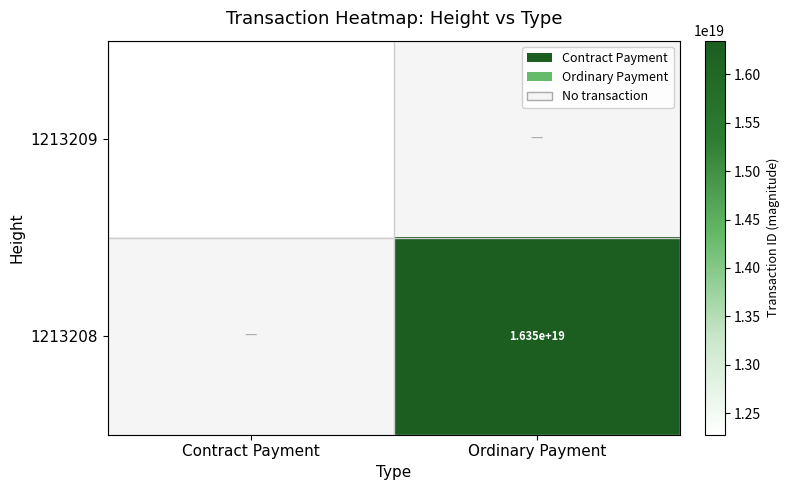

At which category does the chart reach its minimum across all series?

Ordinary Payment